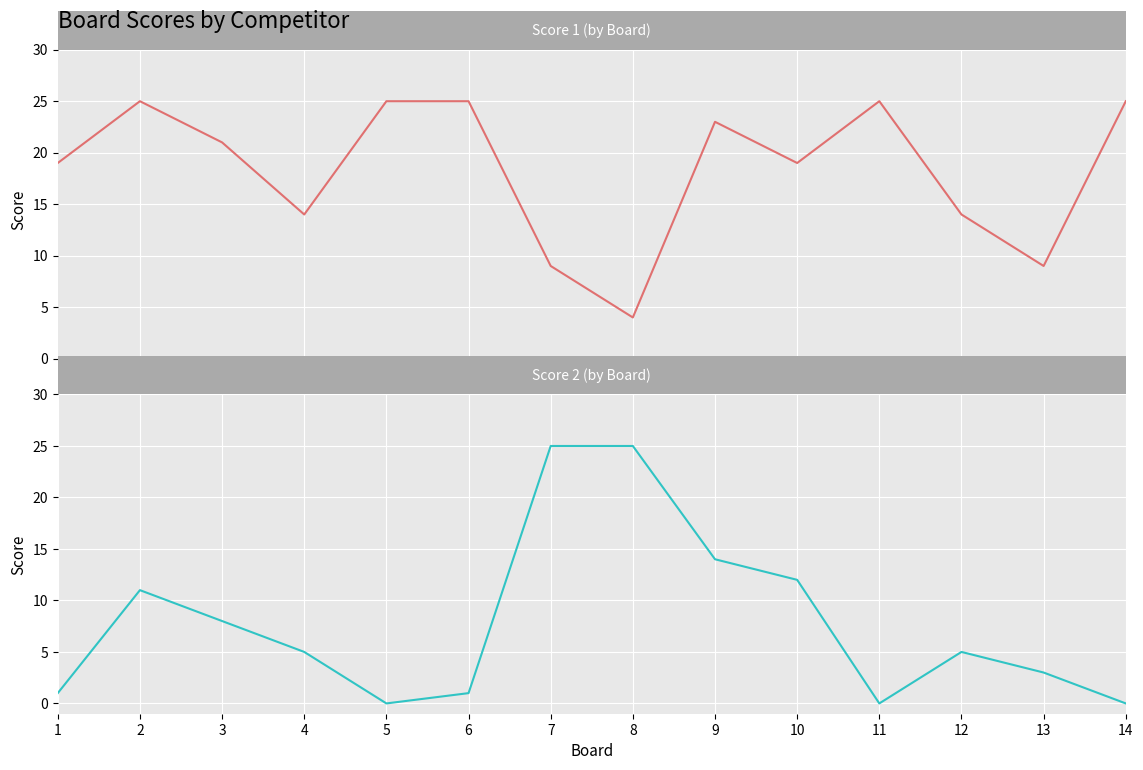

Where do Score 2 and Score 1 first cross each other?

6 and 7